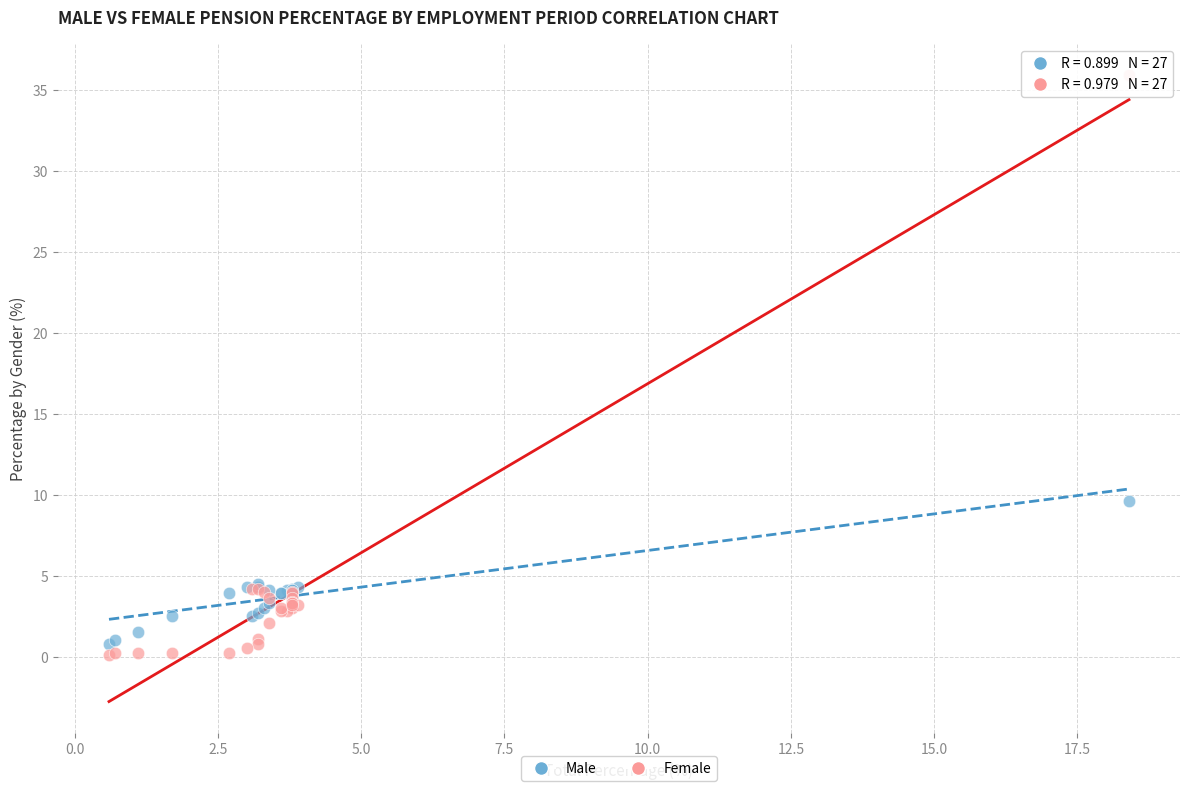

Which series reaches the maximum Y coordinate?

Female